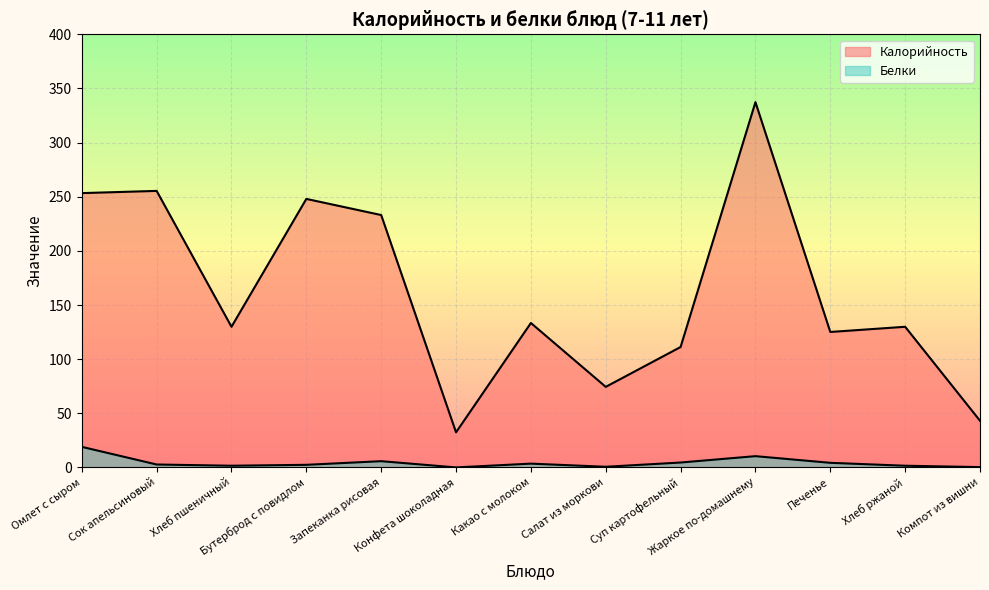

How many values in the Калорийность series are below 129?

5